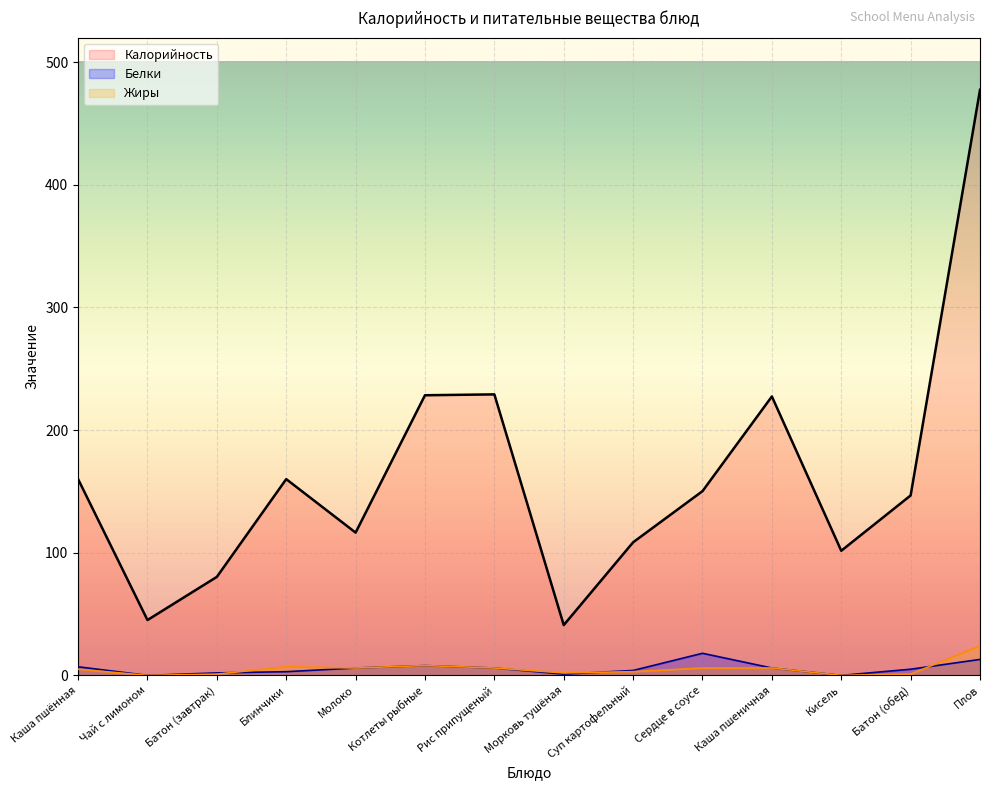

Which has a higher value, Суп картофельный or Каша пшённая?

Каша пшённая